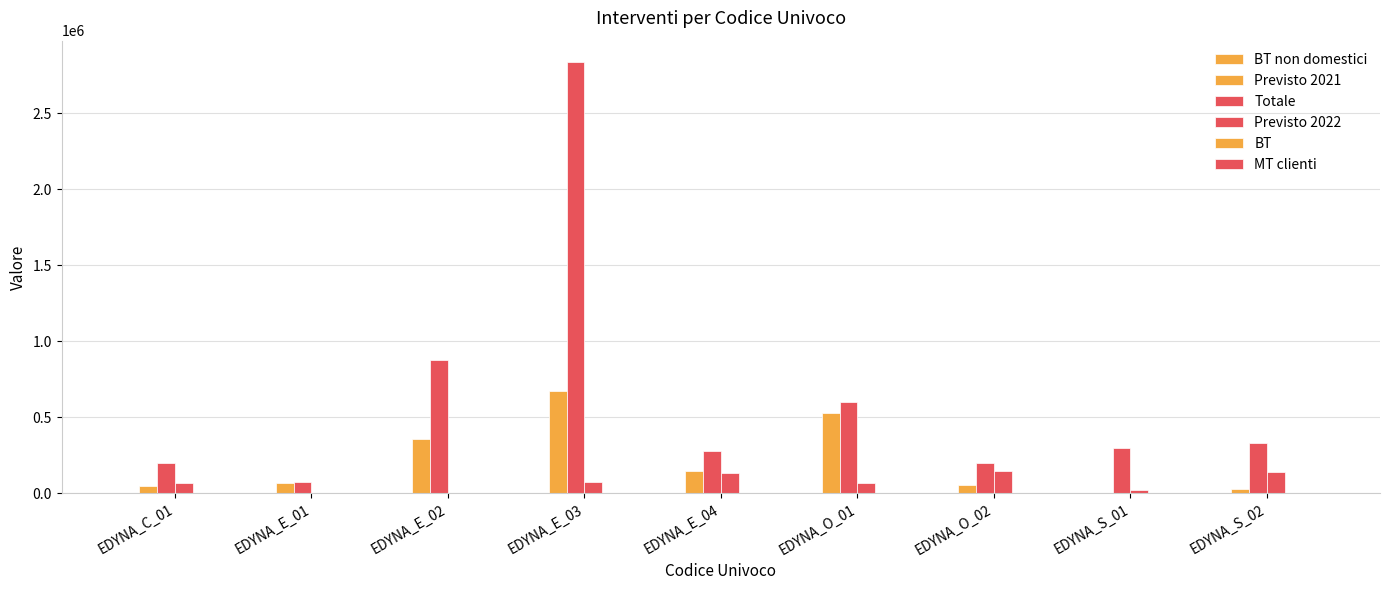

Does the chart contain stacked bars?

No